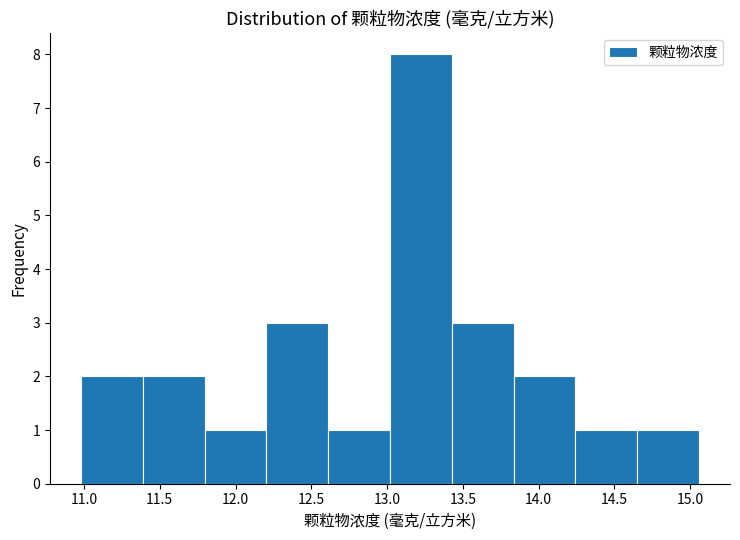

Reading left to right, transcribe this chart: for each bar, give the range it covers on the x-axis and its height. Neither the bar edges nor the heights are printed on the chart, so give them approximately, as read against the axes.

11.00 to 11.40: 2
11.40 to 11.80: 2
11.80 to 12.20: 1
12.20 to 12.60: 3
12.60 to 13.00: 1
13.00 to 13.45: 8
13.45 to 13.85: 3
13.85 to 14.25: 2
14.25 to 14.65: 1
14.65 to 15.05: 1